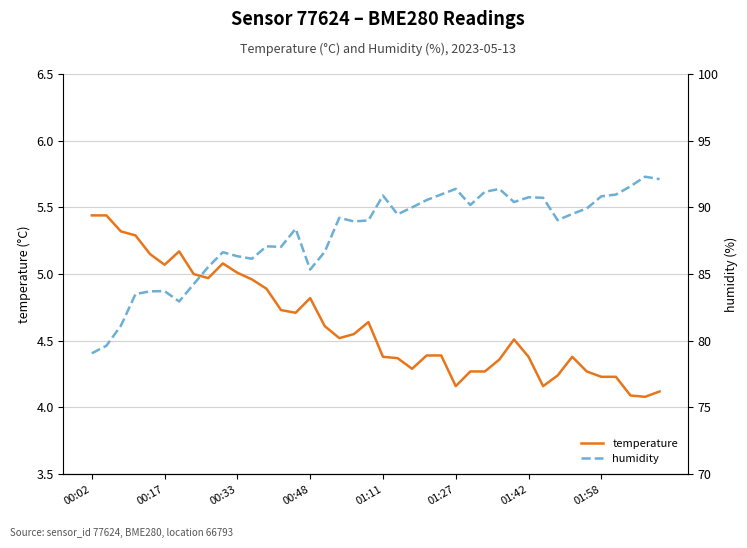

True or false: temperature and humidity intersect in this chart.

False